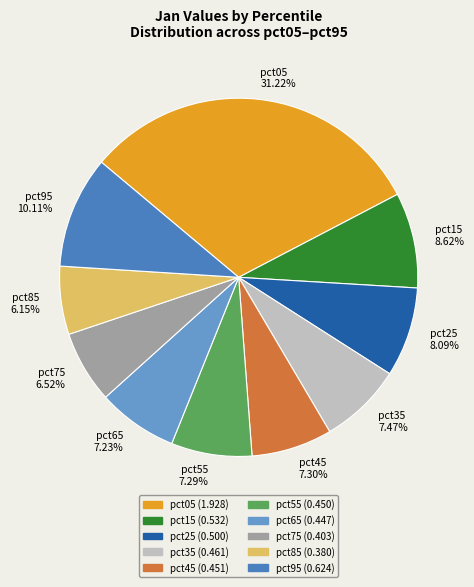

What is the largest slice in the pie chart?

pct05